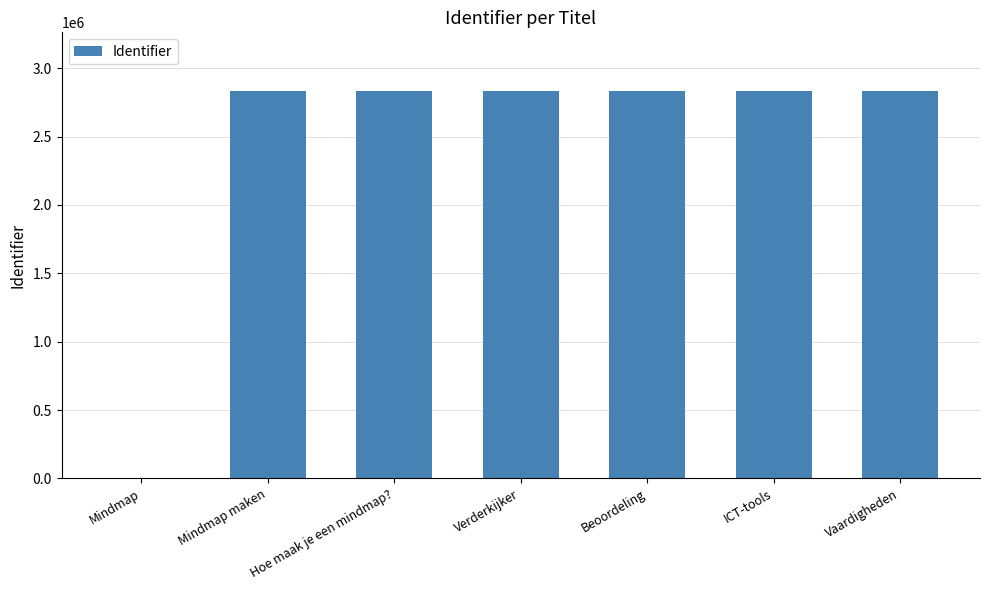

What is the ratio of the value at Mindmap maken to the value at Verderkijker?

1.0